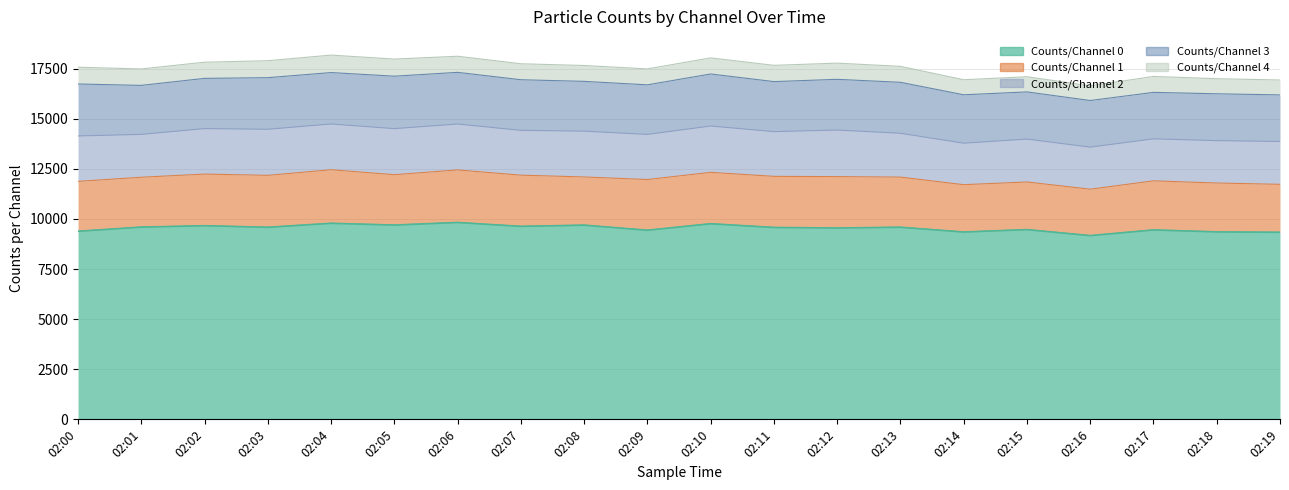

True or false: Counts/Channel 4 has more than 1 interior local peaks.

True